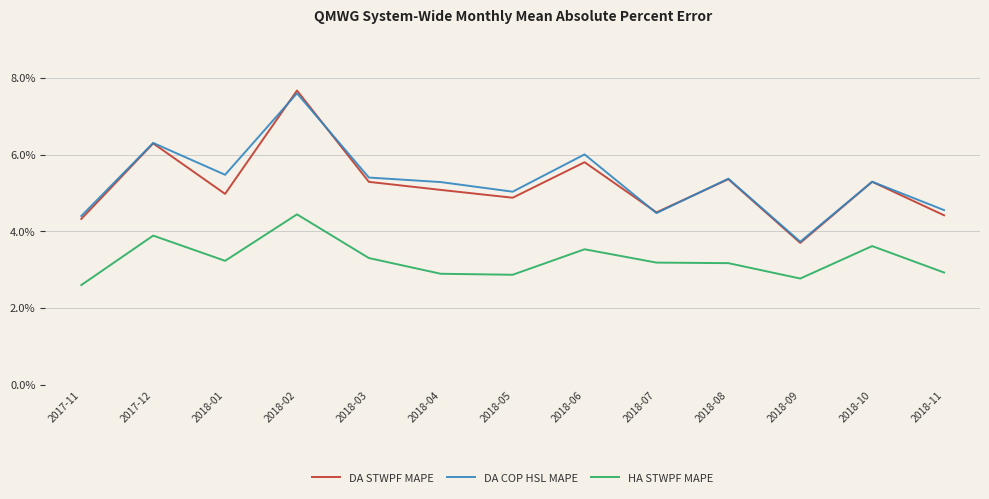

Does the chart have visible grid lines?

Yes